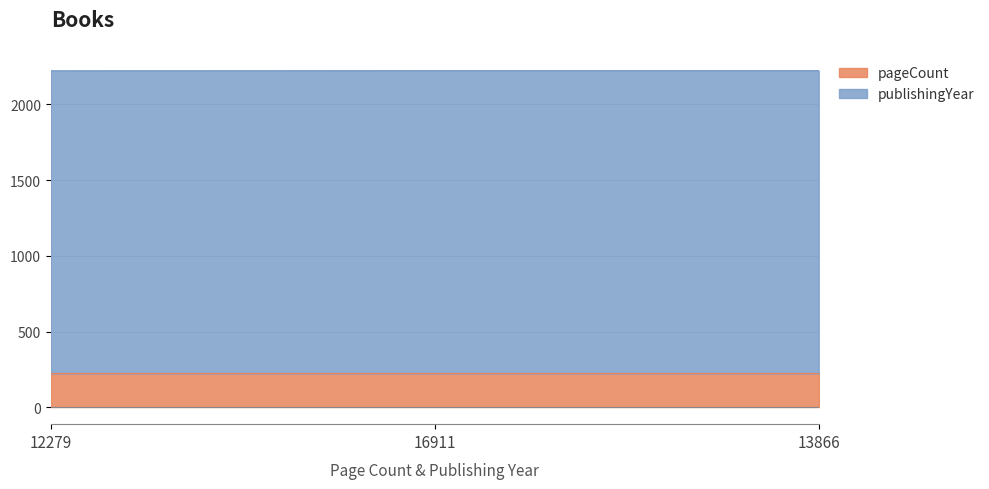

True or false: the data shows 3354 at 12279.

False